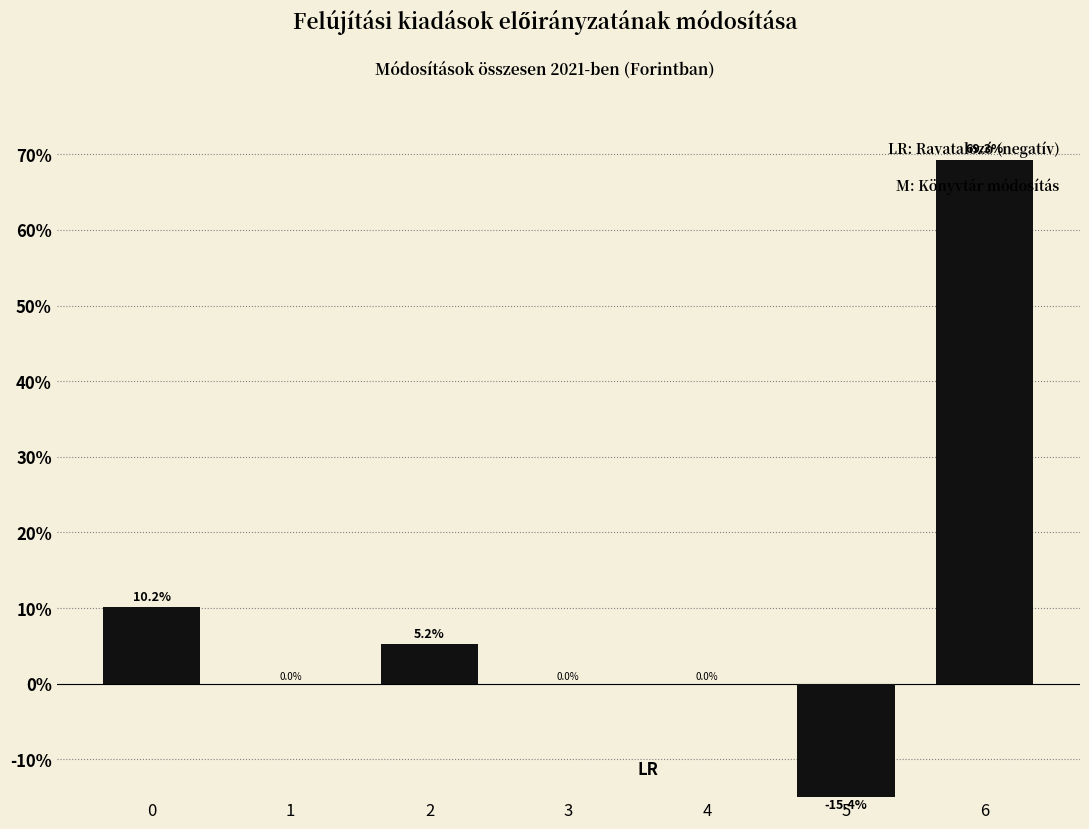

What is the change in value from 4 to 6?

+69.3